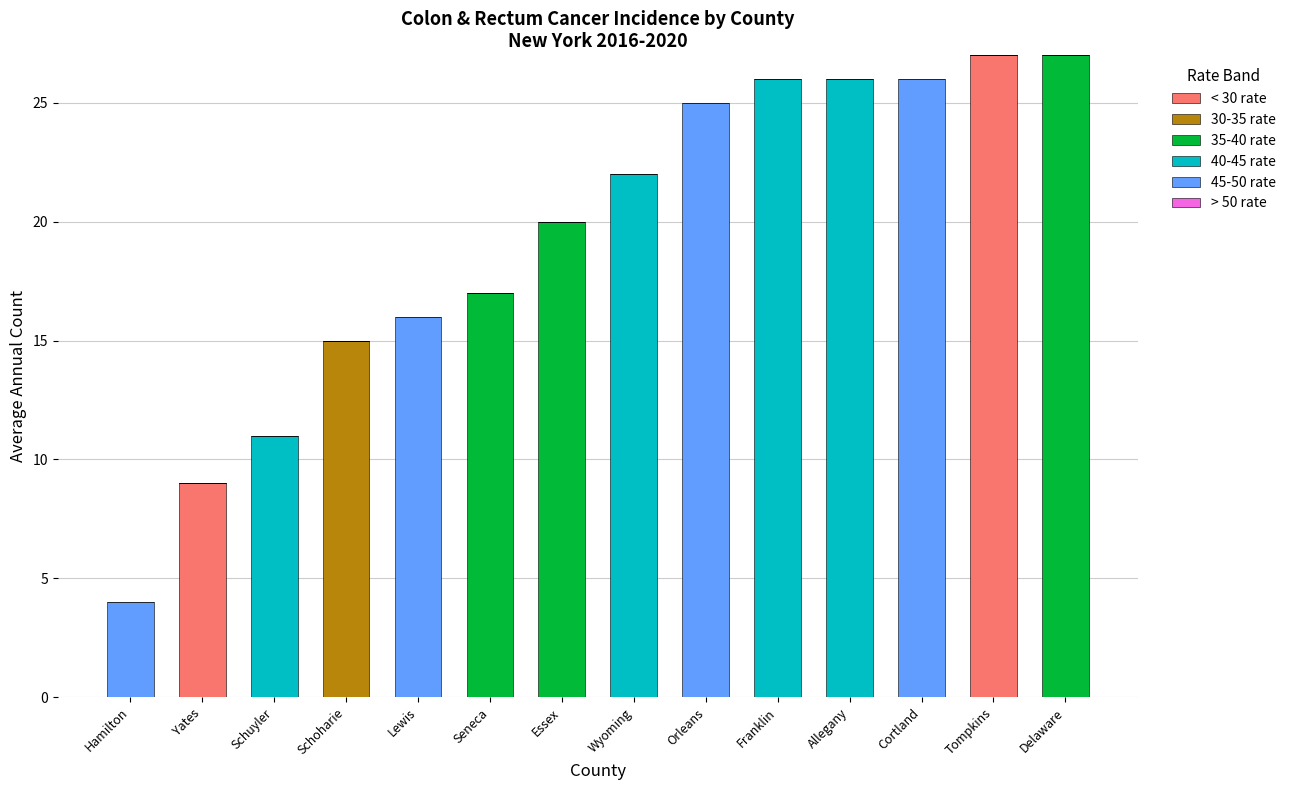

What is the total value across all series at Delaware?

27